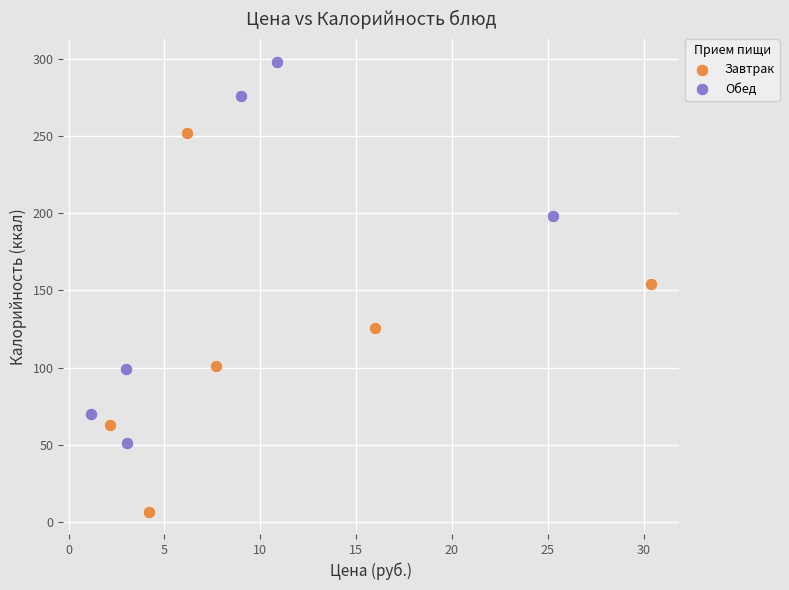

Which series reaches the minimum Y coordinate?

Завтрак